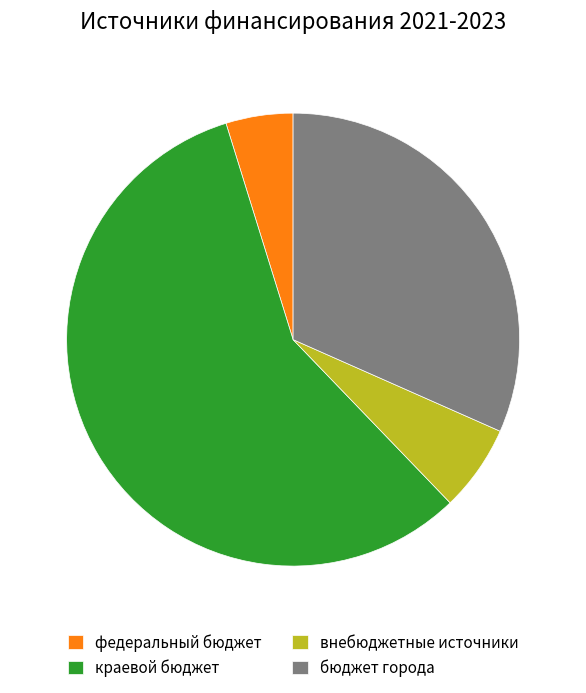

Approximately how many times larger is the value at федеральный бюджет compared to внебюджетные источники?

0.8